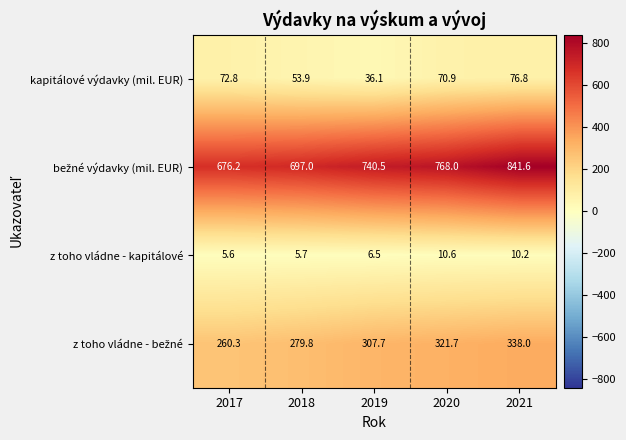

What is the spread (max minus min) of values at 2021?

831.4